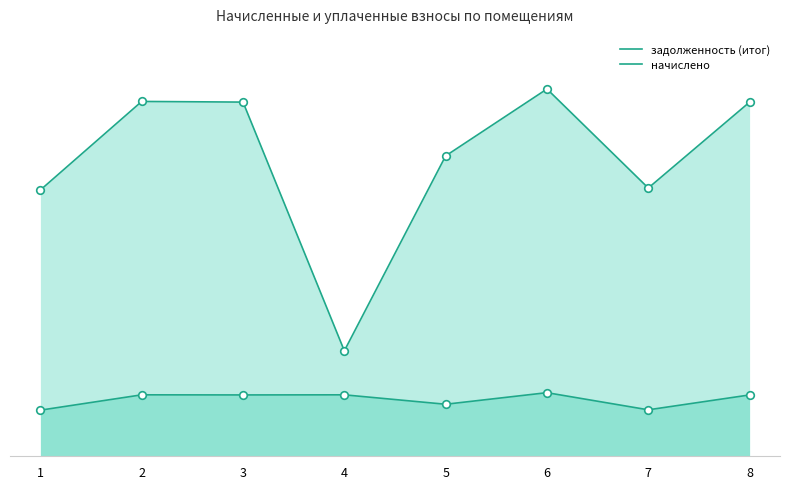

What are all the series names shown in the legend?

задолженность (итог), начислено